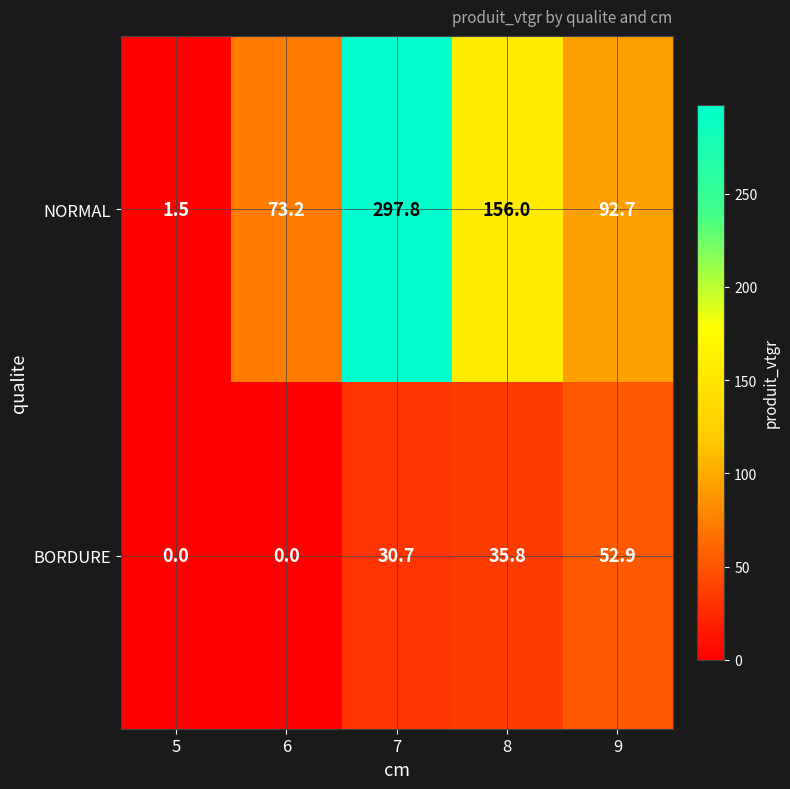

At which label does BORDURE first exceed 30?

7